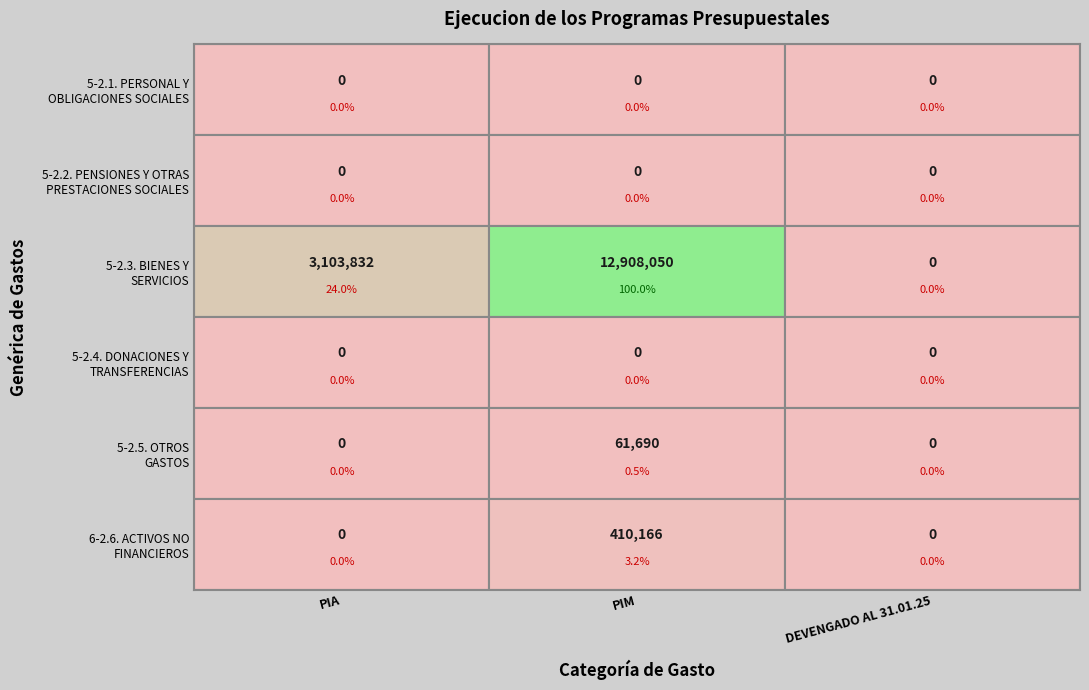

Rank the series by their maximum value, from lowest to highest.

5-2.1. PERSONAL Y OBLIGACIONES SOCIALES, 5-2.2. PENSIONES Y OTRAS PRESTACIONES SOCIALES, 5-2.4. DONACIONES Y TRANSFERENCIAS, 5-2.5. OTROS GASTOS, 6-2.6. ADQUISICION DE ACTIVOS NO FINANCIEROS, 5-2.3. BIENES Y SERVICIOS